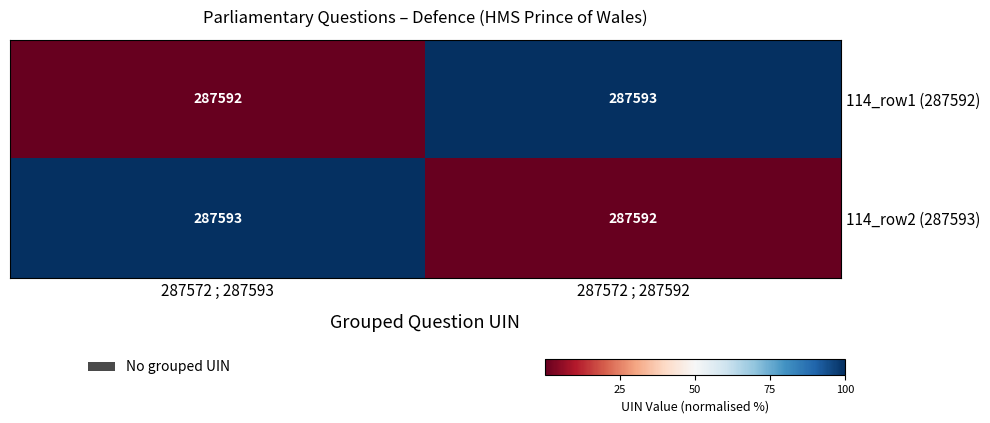

What is the total value across all series at 287572 ; 287592?

575185